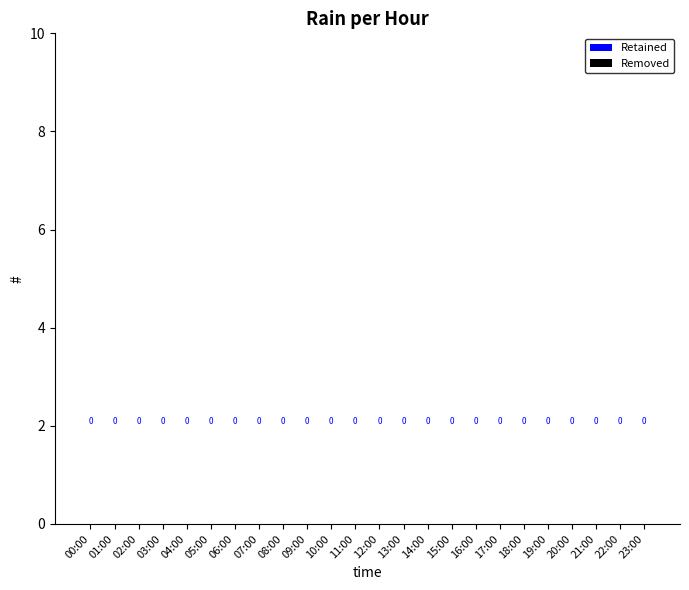

At which label is Retained closest to 3?

21:00